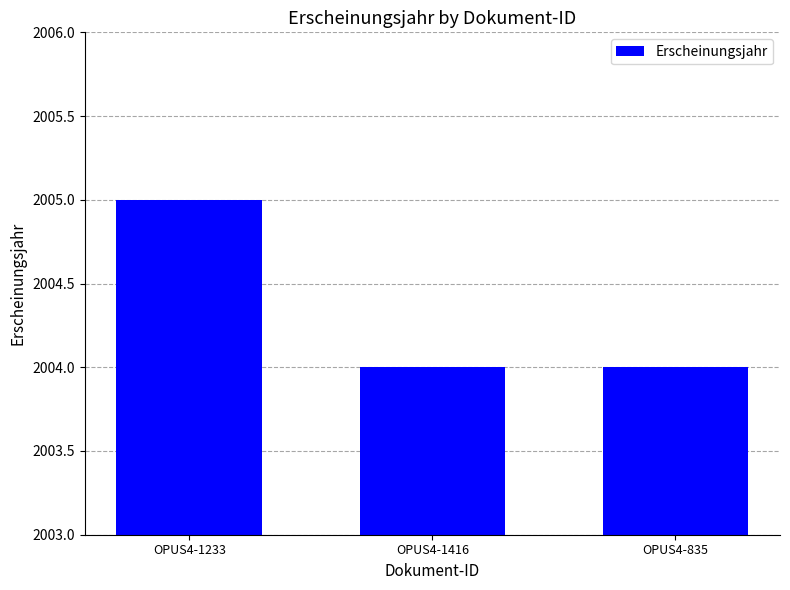

Reading left to right, list all the values displayed in this chart.

OPUS4-1233=2005	OPUS4-1416=2004	OPUS4-835=2004